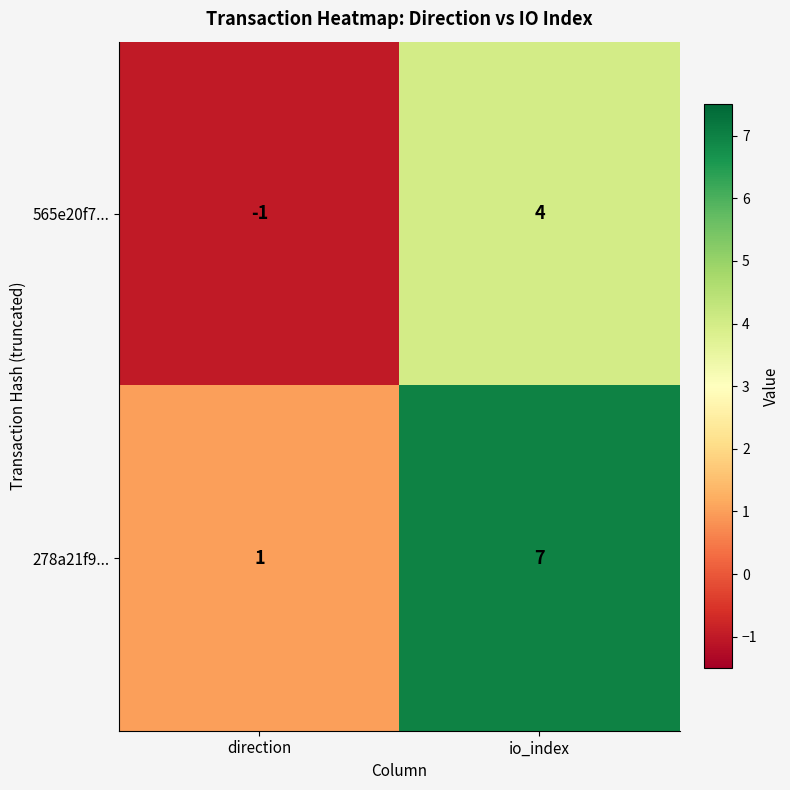

At which category is the sum across all series the highest?

io_index